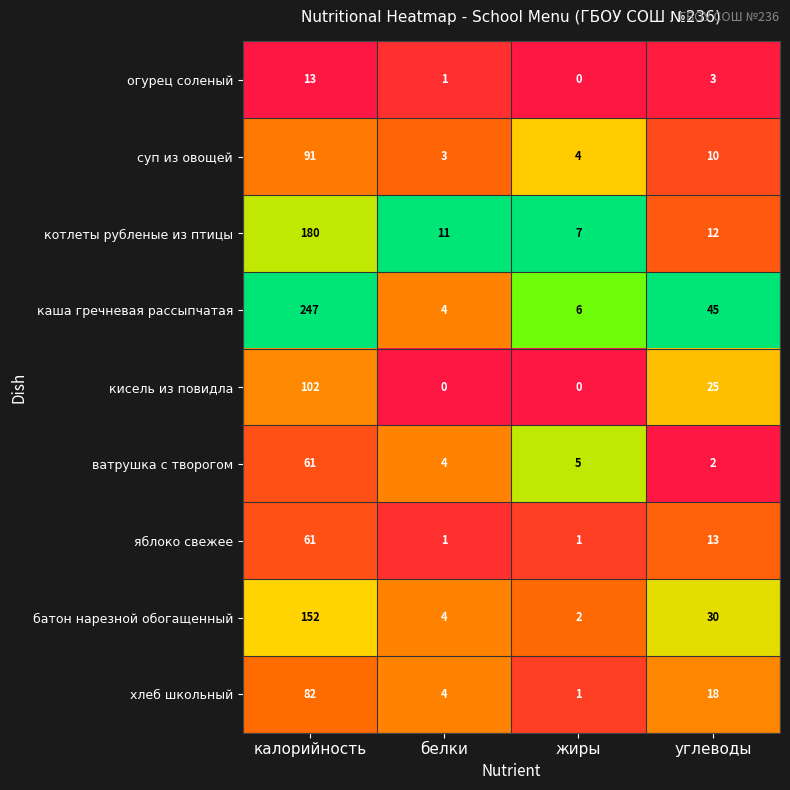

At which category is the sum across all series the highest?

калорийность